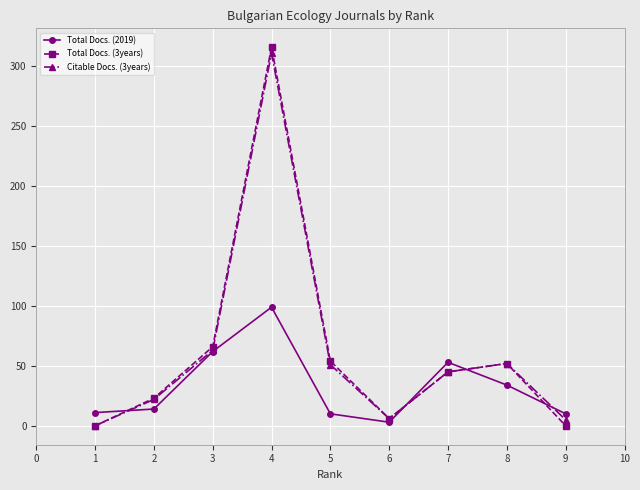

At which label does Citable Docs. (3years) first exceed 45?

3